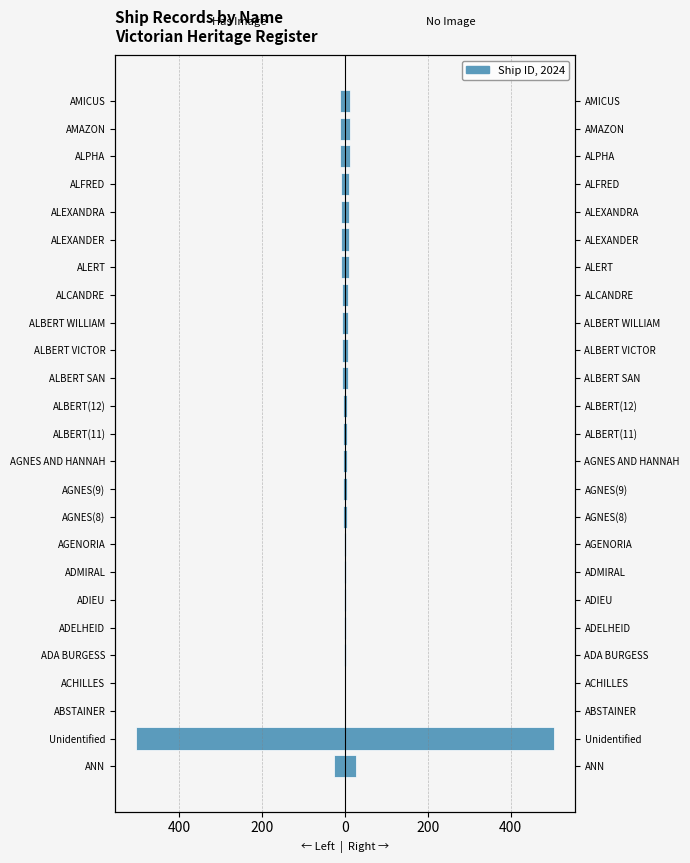

Rank the series at ALEXANDRA from highest to lowest value.

No Image (right), Has Image (left)